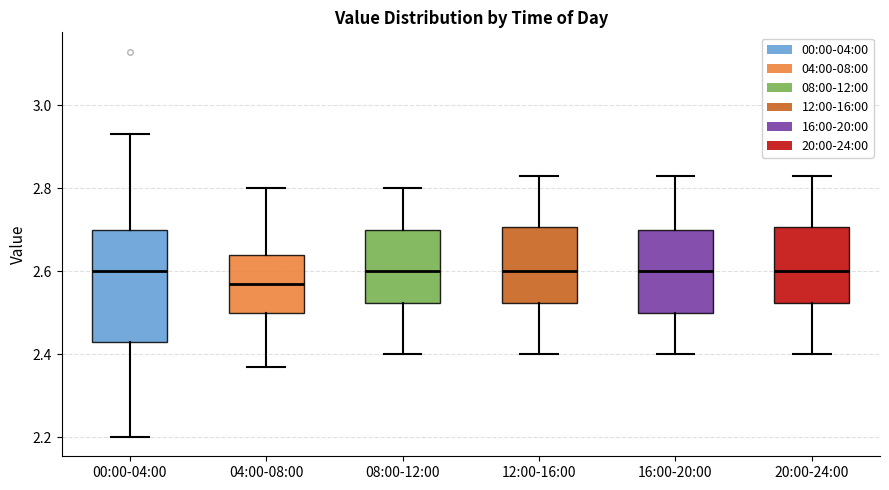

Comparing the boxes themselves (not the whiskers), which one is the tallest?

00:00-04:00